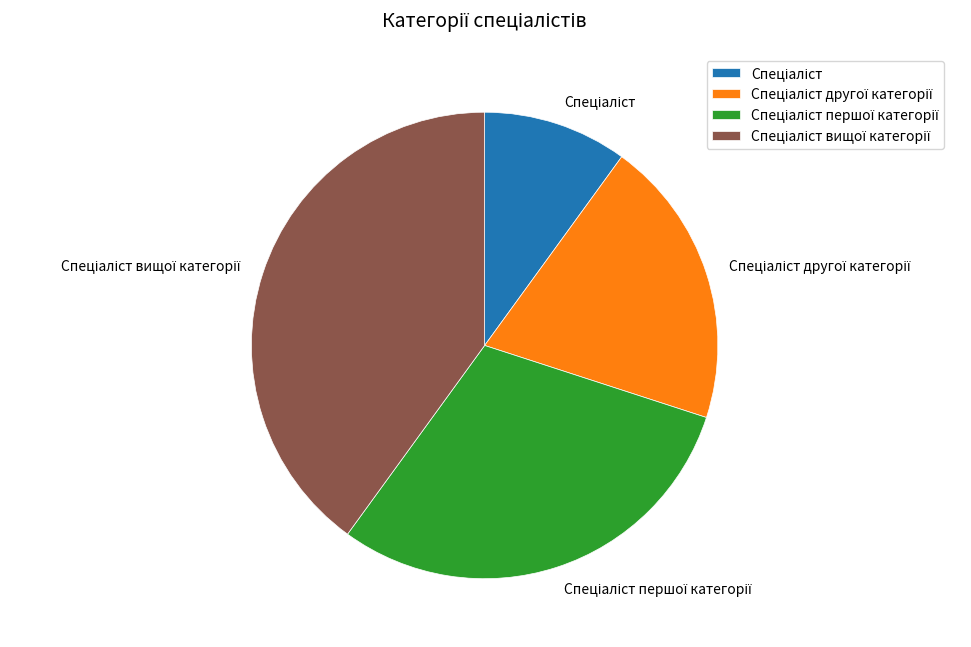

Is there a majority slice in this chart?

No